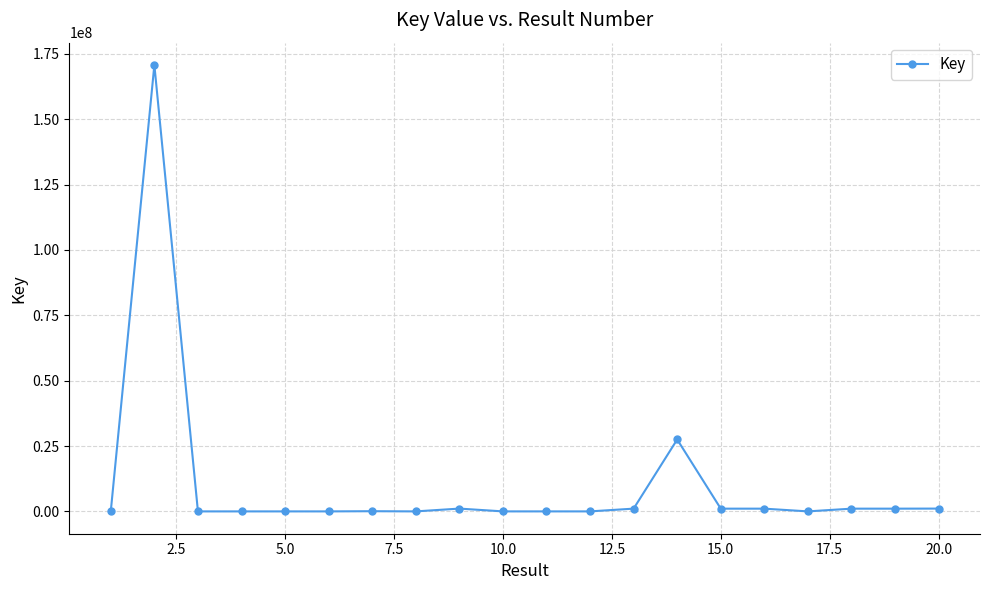

What is the average value?

10294247